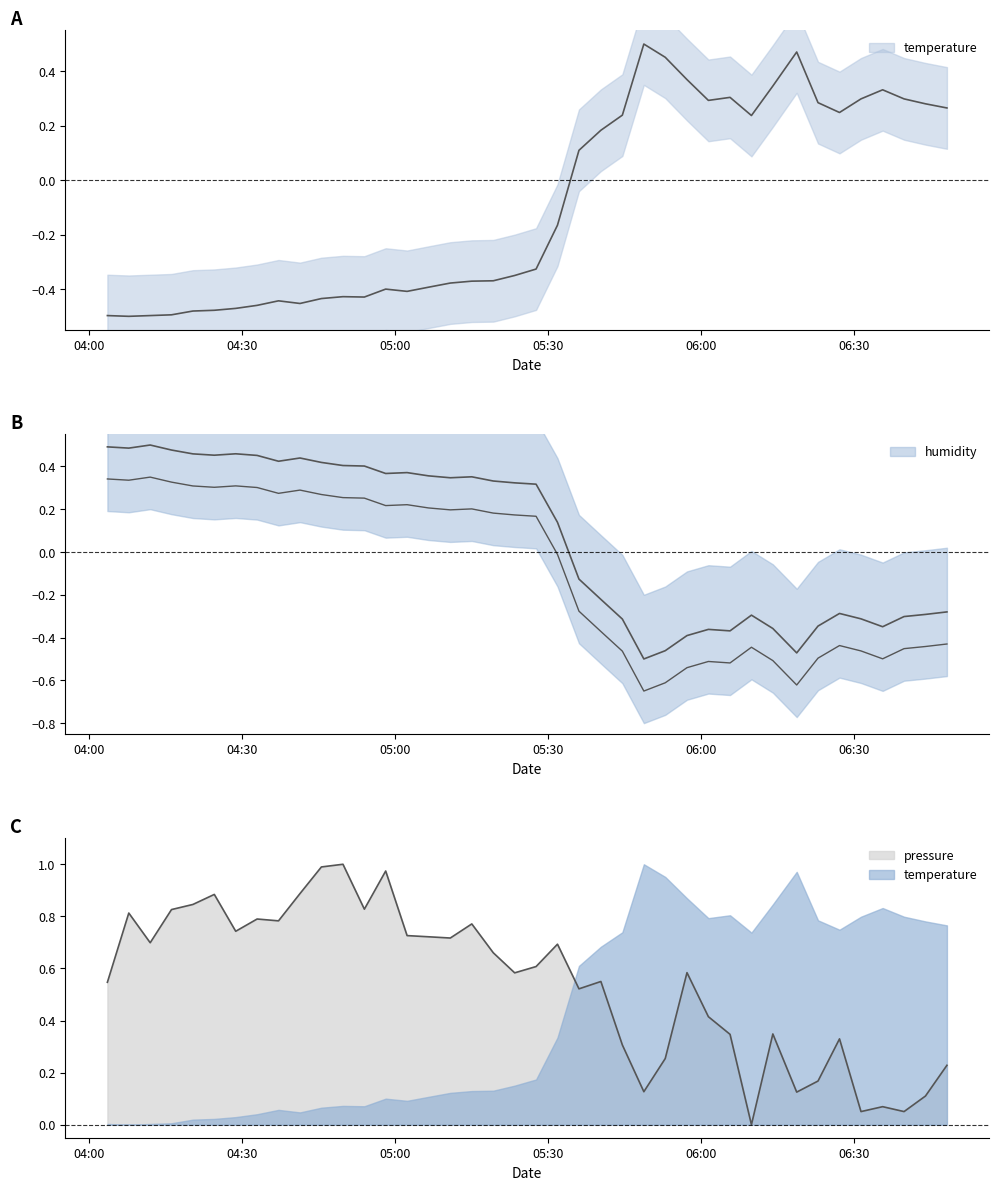

Which series has the largest range (max minus min)?

temperature